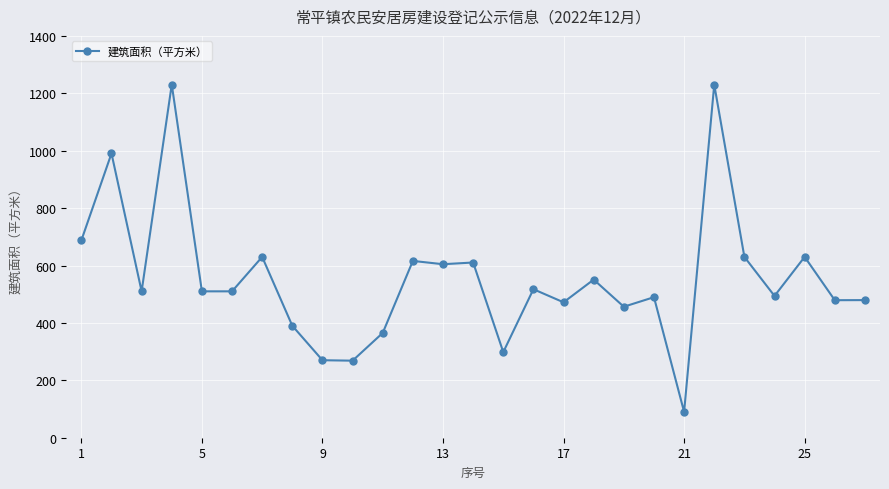

What is the difference between the second highest and second lowest values?

961.6